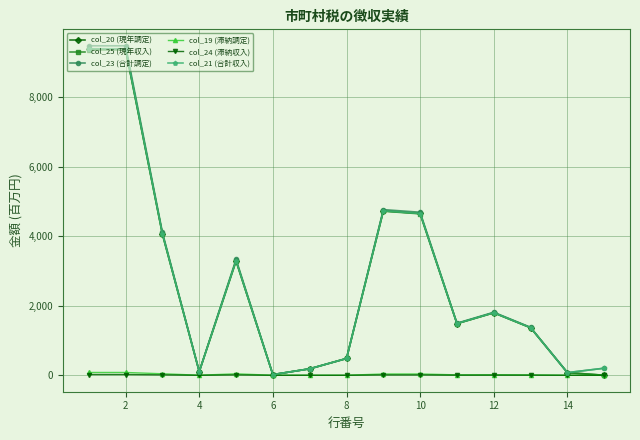

What is the maximum value shown in the chart?

9487.6